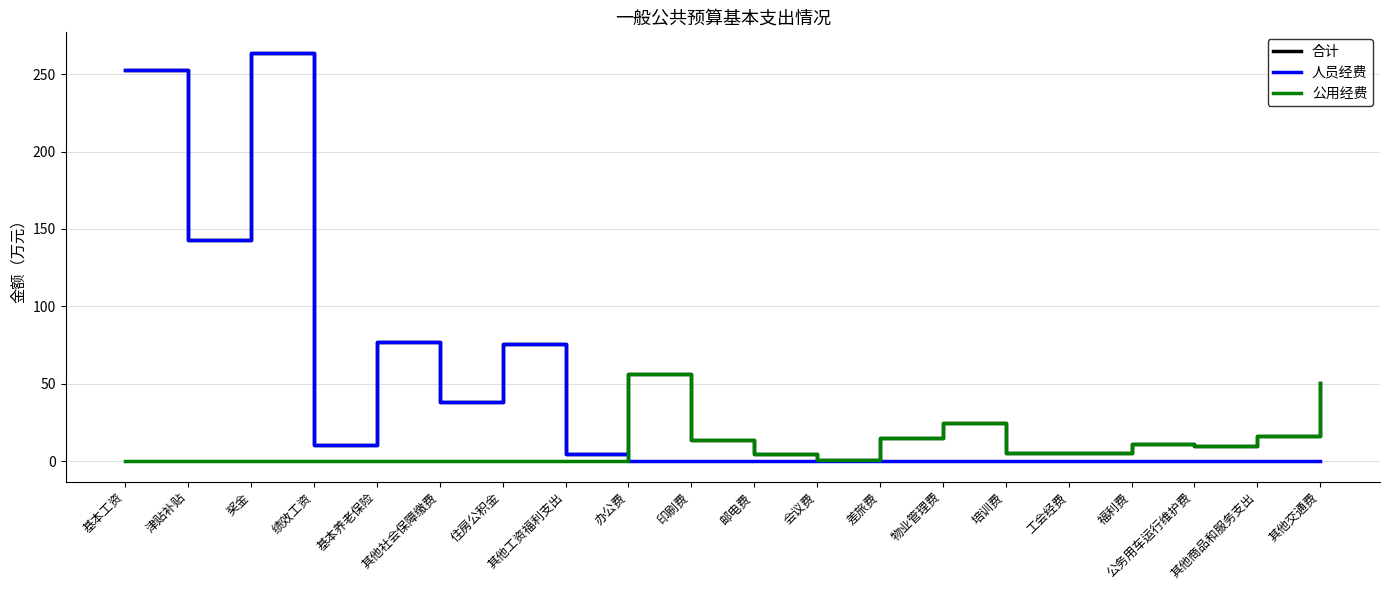

Is the value of 人员经费 at 印刷费 greater than the value of 公用经费 at 福利费?

No